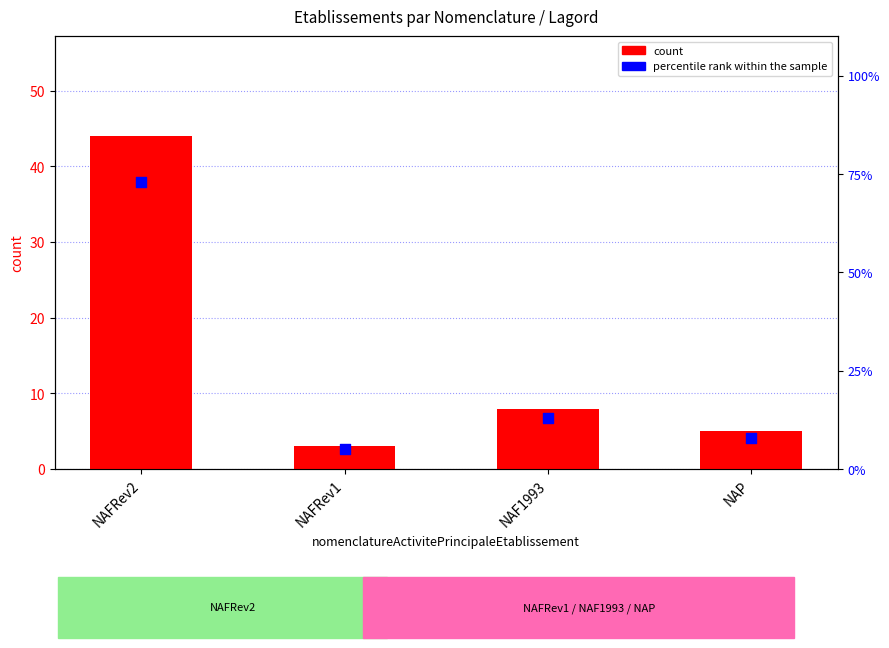

Which series contains the highest Y value?

percentile rank within the sample